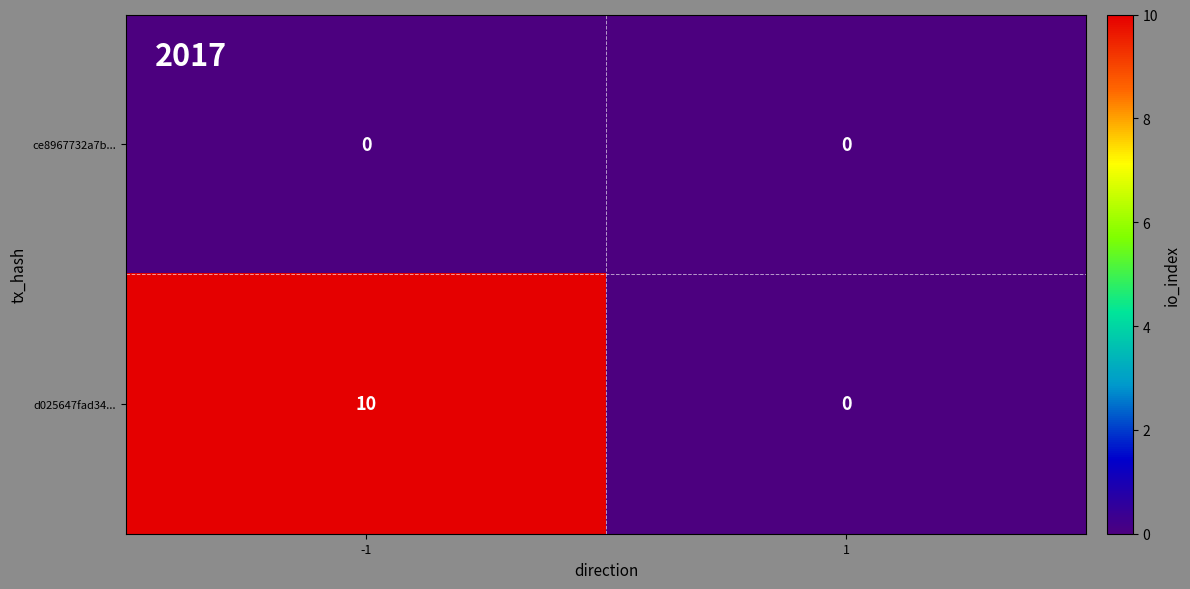

List the series in order of their overall mean, lowest first.

ce8967732a7b..., d025647fad34...